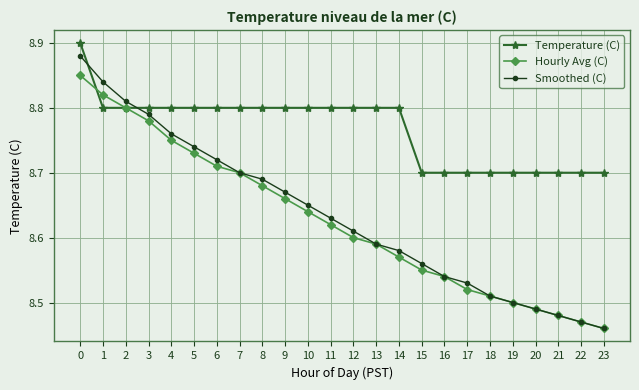

True or false: Temperature (C) and Smoothed (C) cross at least once.

True